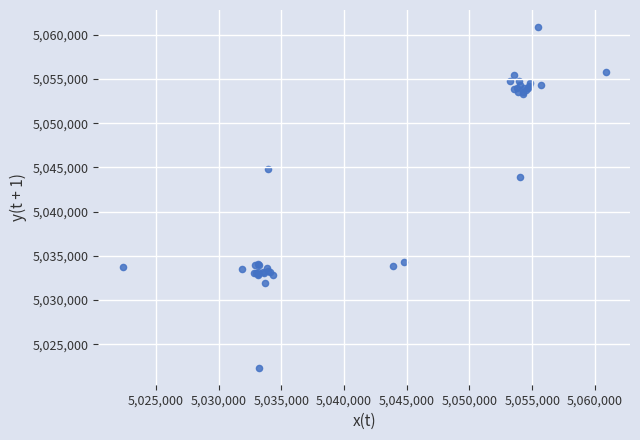

What Y value in the scatter plot is closest to 5041607?

5043883